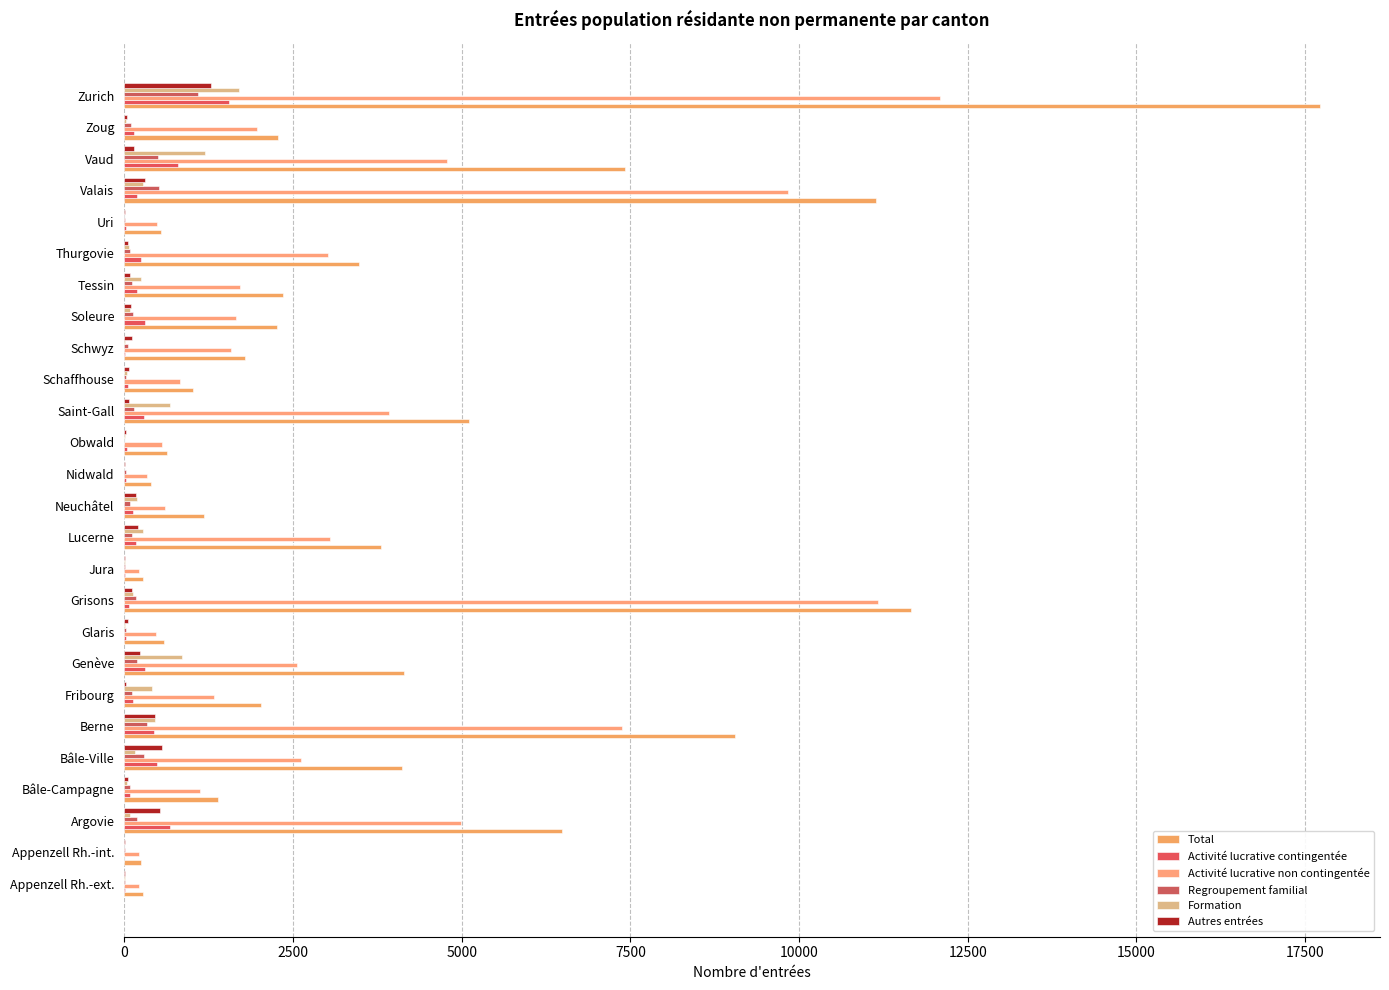

Count the number of categories in the chart.

26